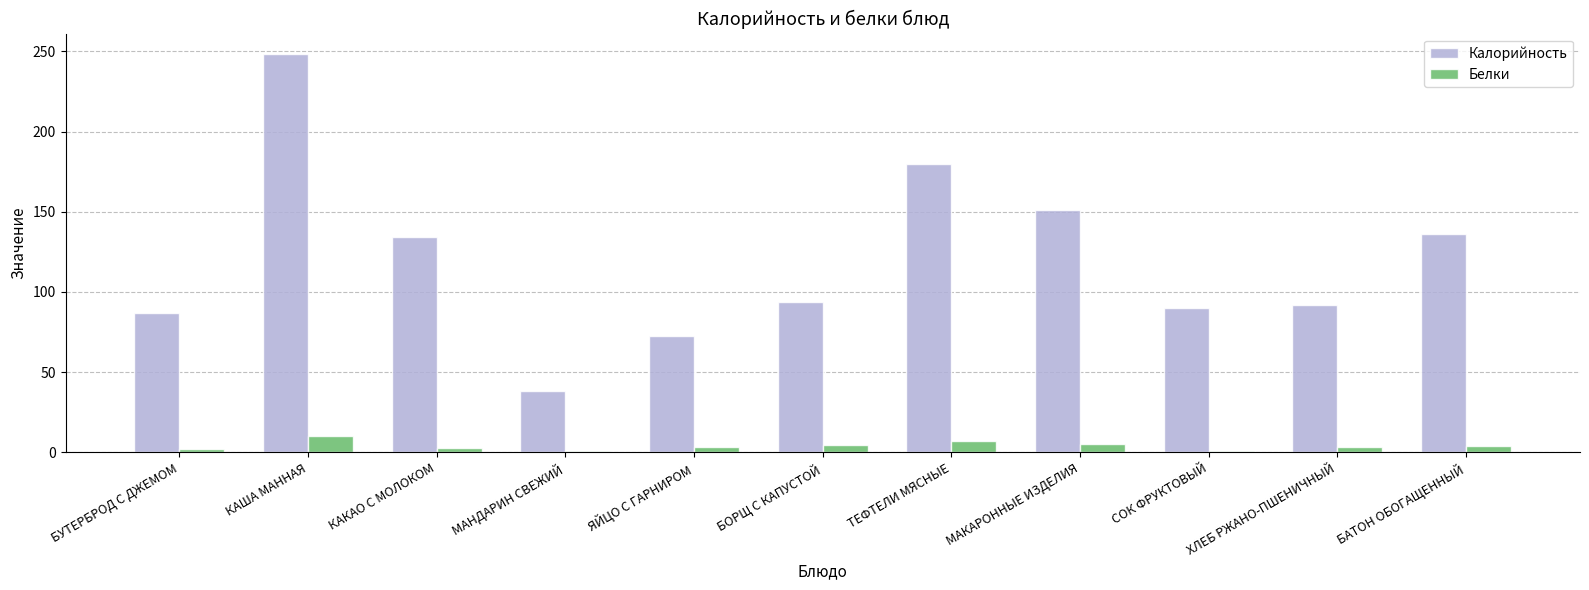

What is the difference between the maximum and minimum values in the Белки series?

9.3